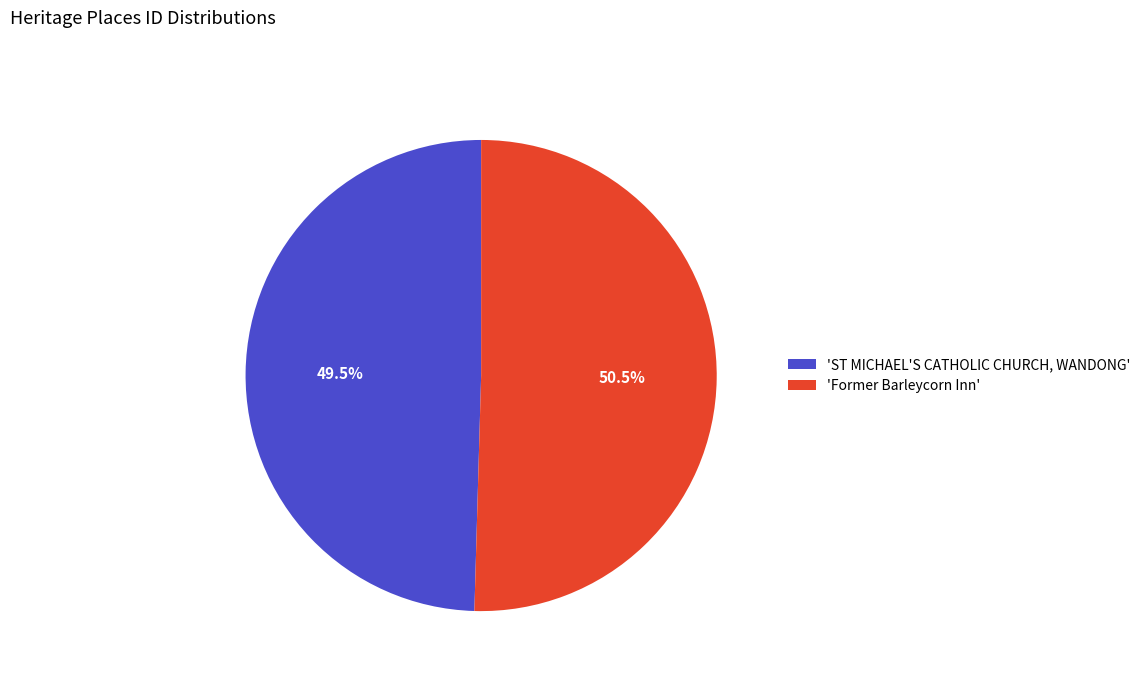

Rank the categories by value from lowest to highest.

'ST MICHAEL'S CATHOLIC CHURCH, WANDONG', 'Former Barleycorn Inn'